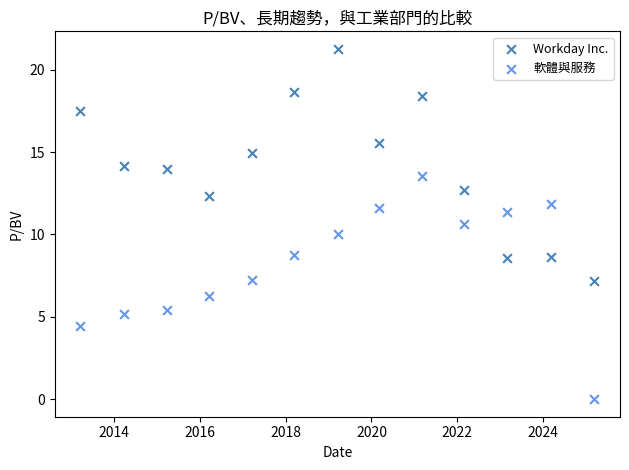

Which series reaches the maximum Y coordinate?

Workday Inc.